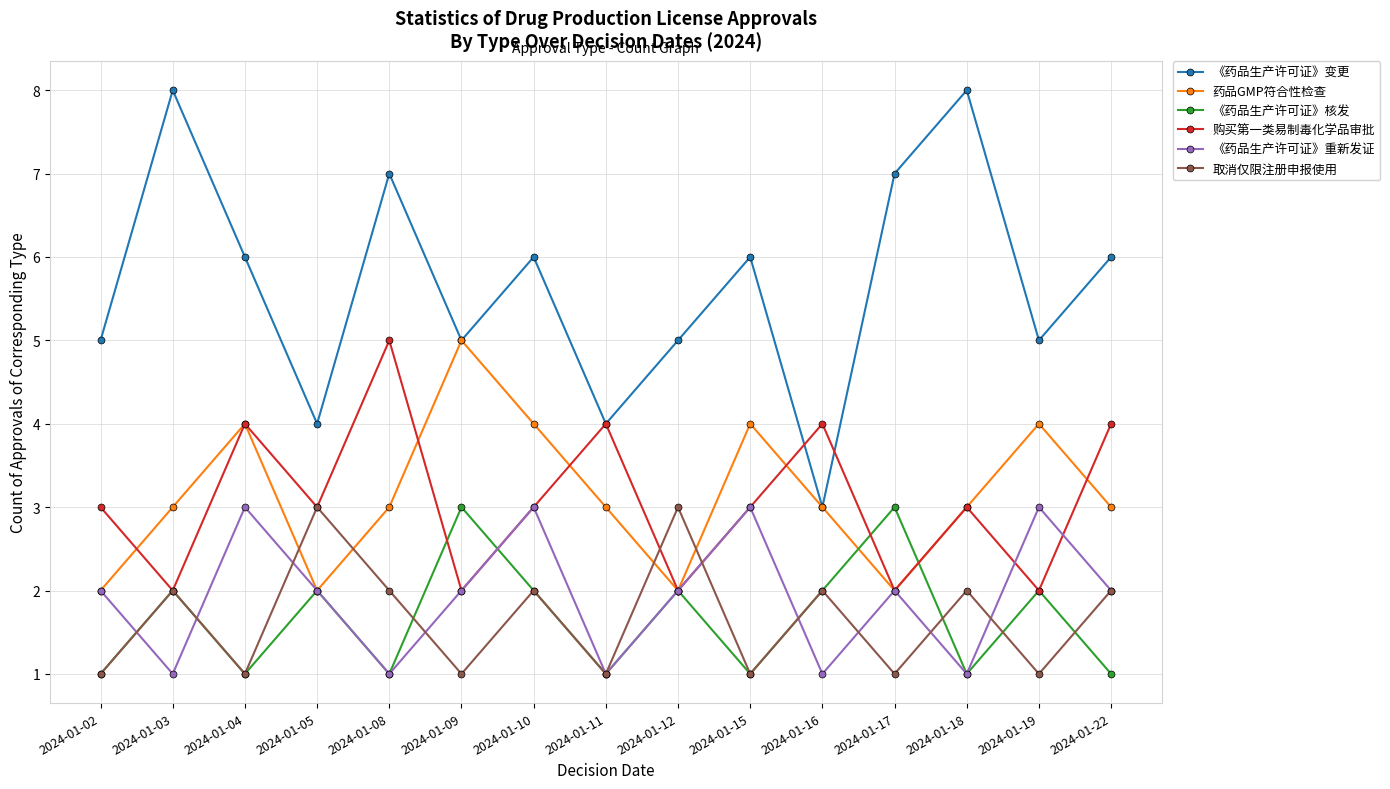

What is the maximum value shown in the chart?

8